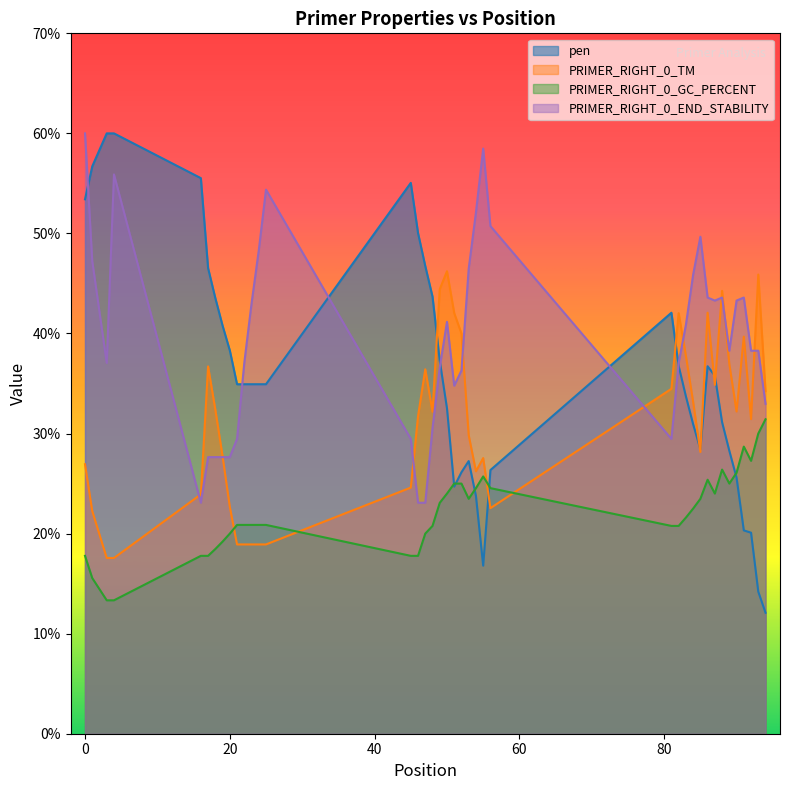

What is the highest value of the PRIMER_RIGHT_0_GC_PERCENT series?

31.4